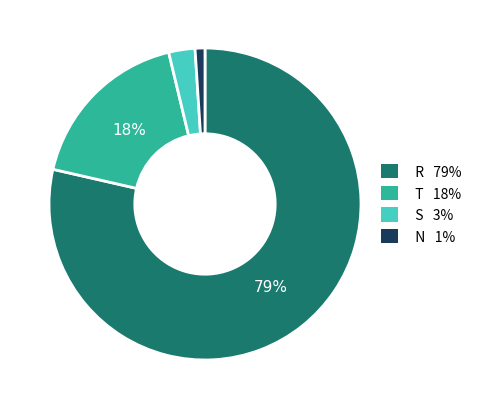

How many segments does this pie chart have?

4